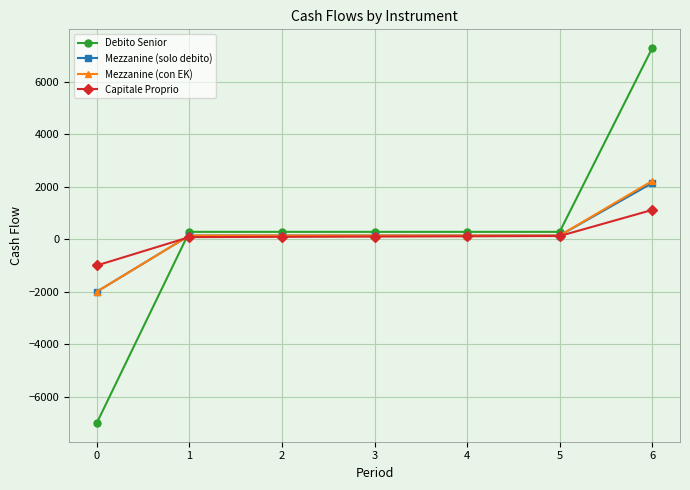

What is the value of the Mezzanine (con EK) point at the 7th from the left?

2220.0